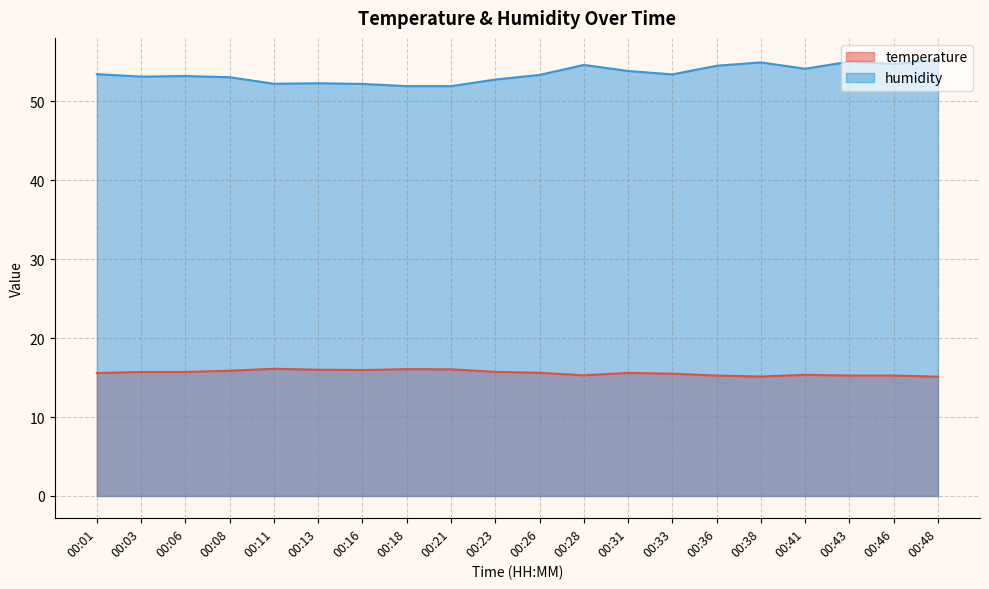

List the series in order of their overall mean, lowest first.

temperature, humidity